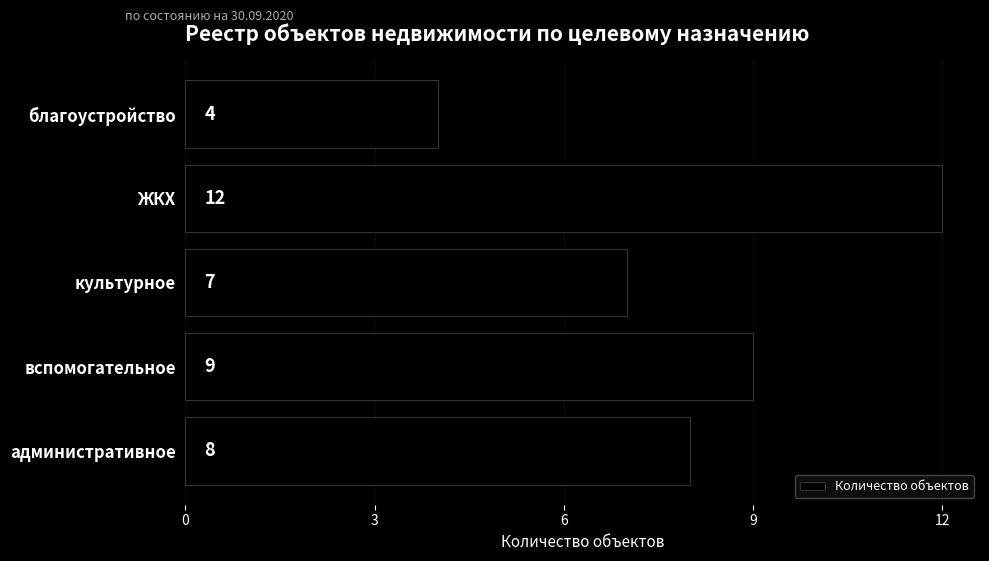

What is the sum of all values?

40